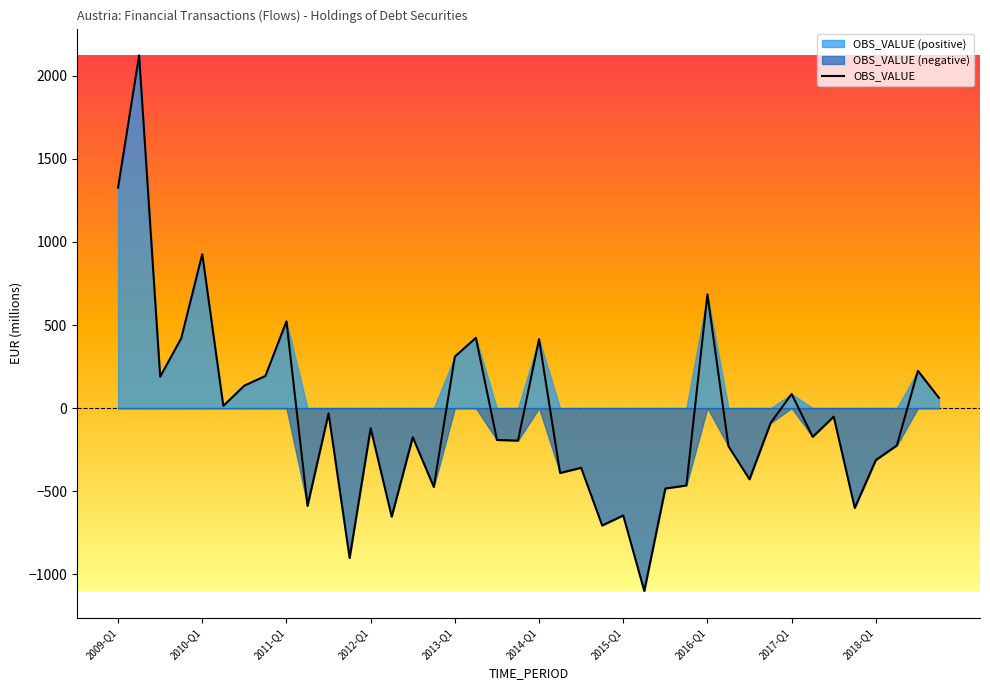

True or false: the data shows -1508.5 at 25.

False